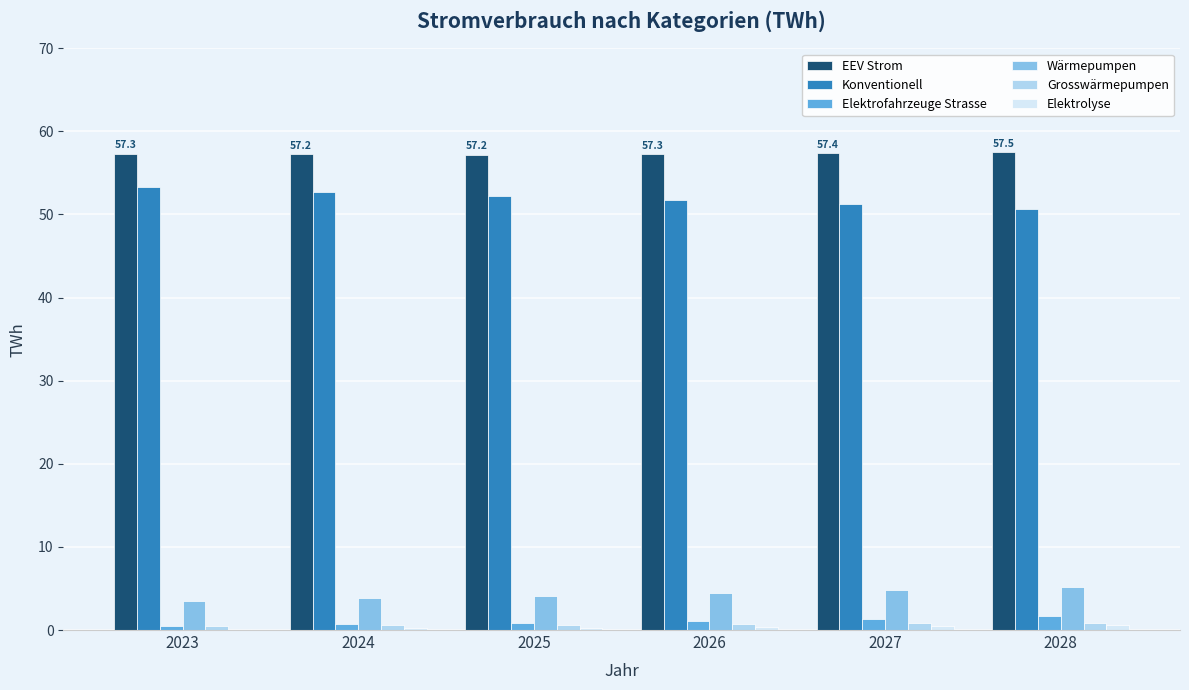

The Elektrofahrzeuge Strasse series shows 0.5 at 2023. True or false?

True